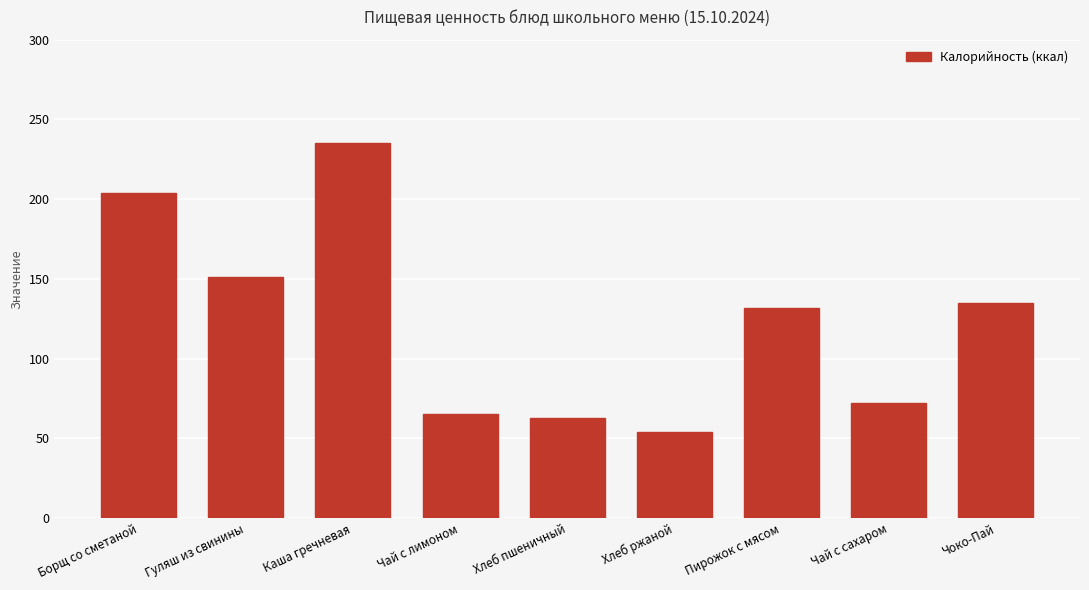

Reading right to left, list all the values displayed in this chart.

135.0	72.5	131.7	54.0	63.0	65.0	235.1	151.2	204.0